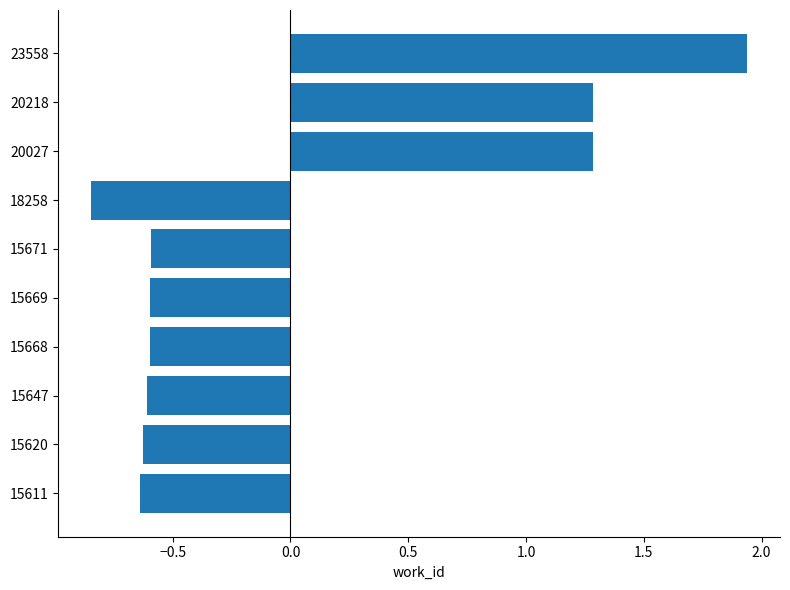

What is the change in value from 15620 to 20027?

+1.9